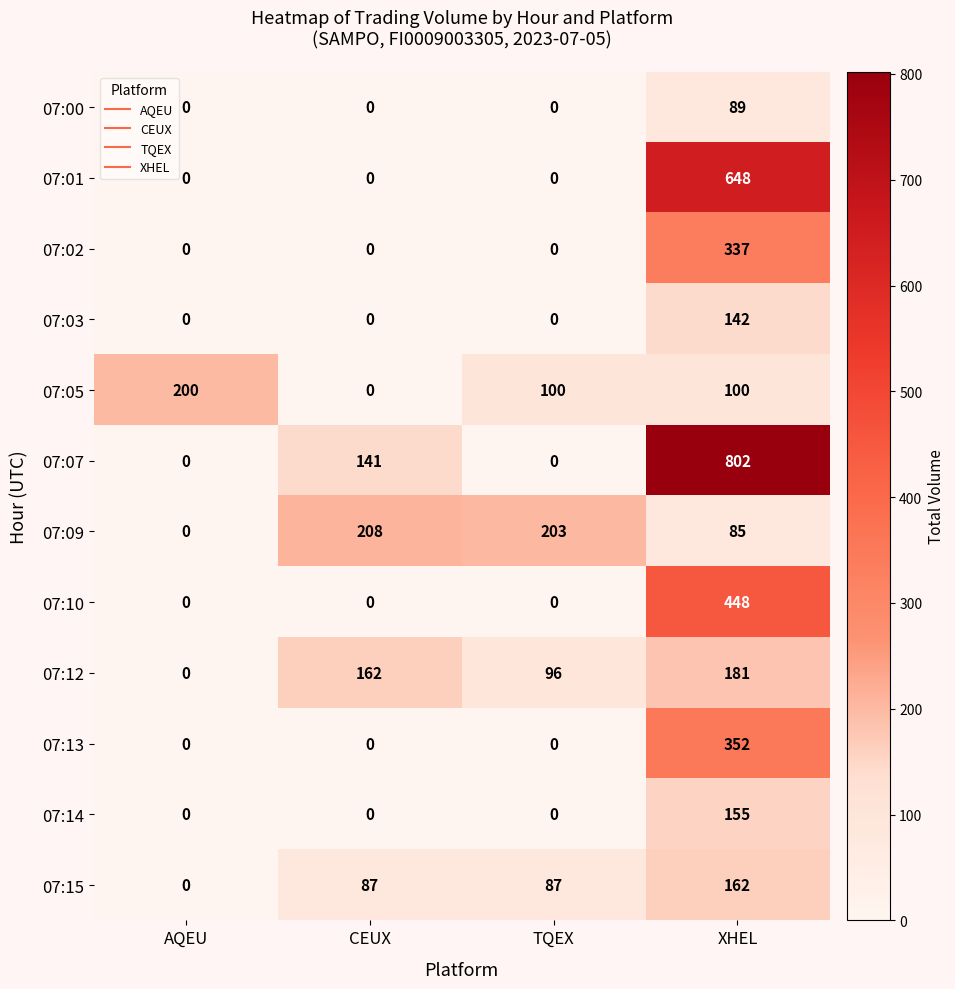

Between AQEU and CEUX, which series saw the biggest shift?

07:09